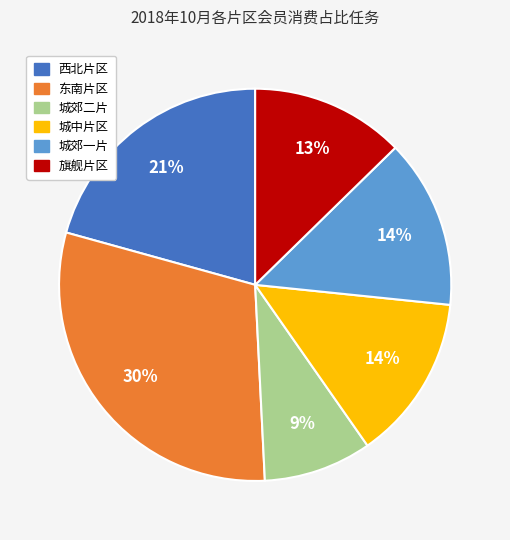

Which category has the smallest portion of the pie?

城郊二片